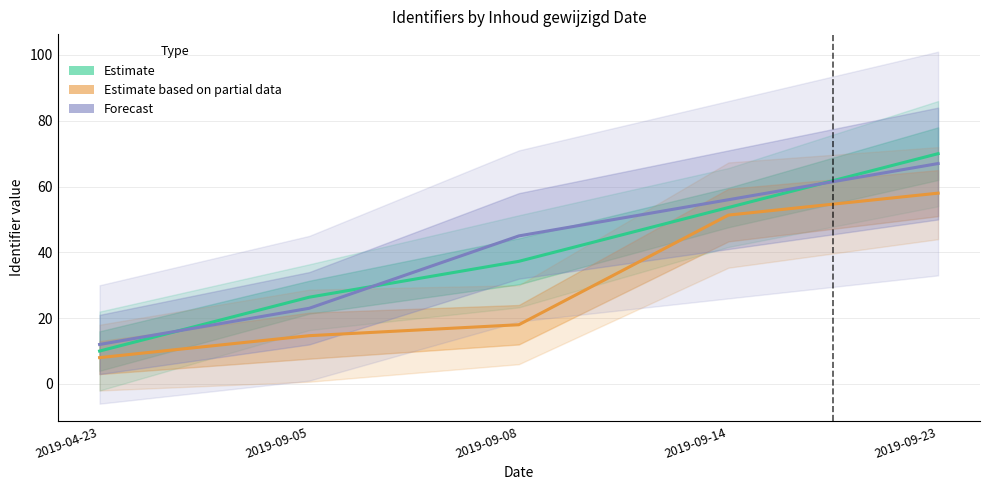

How many values in the Forecast series are below 45?

2